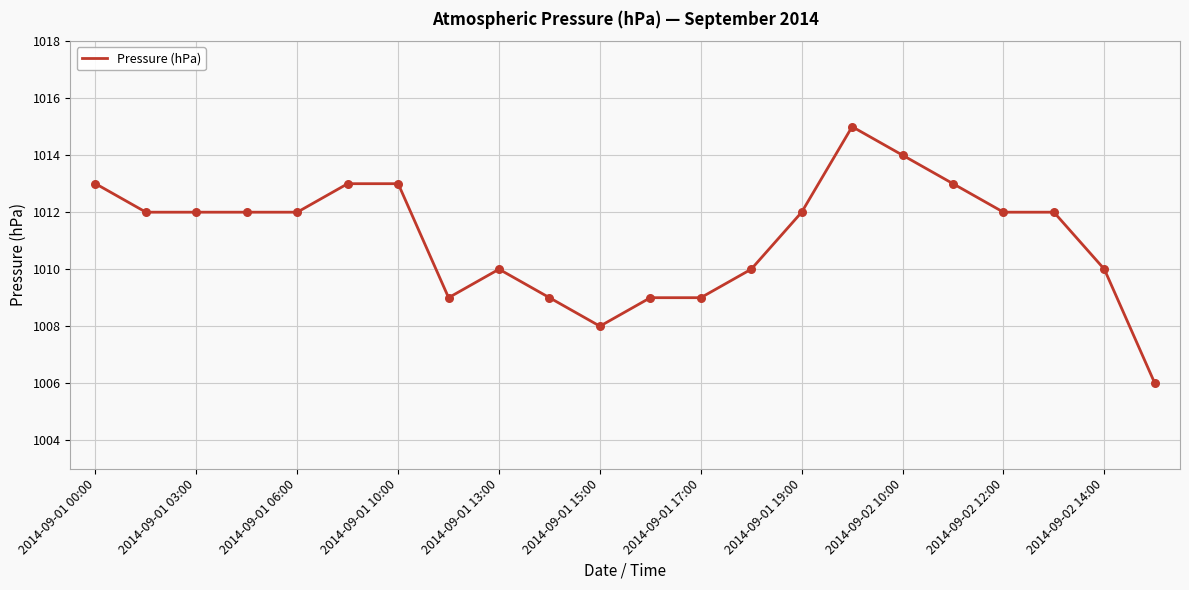

What is the minimum value shown in the chart?

1006